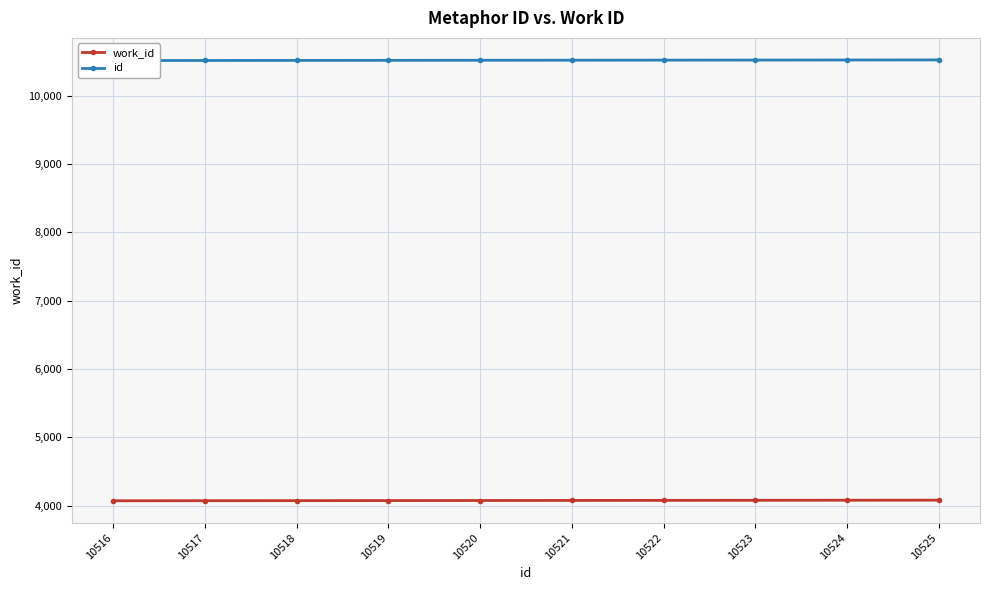

List the series in order of their peak value, lowest first.

work_id, id